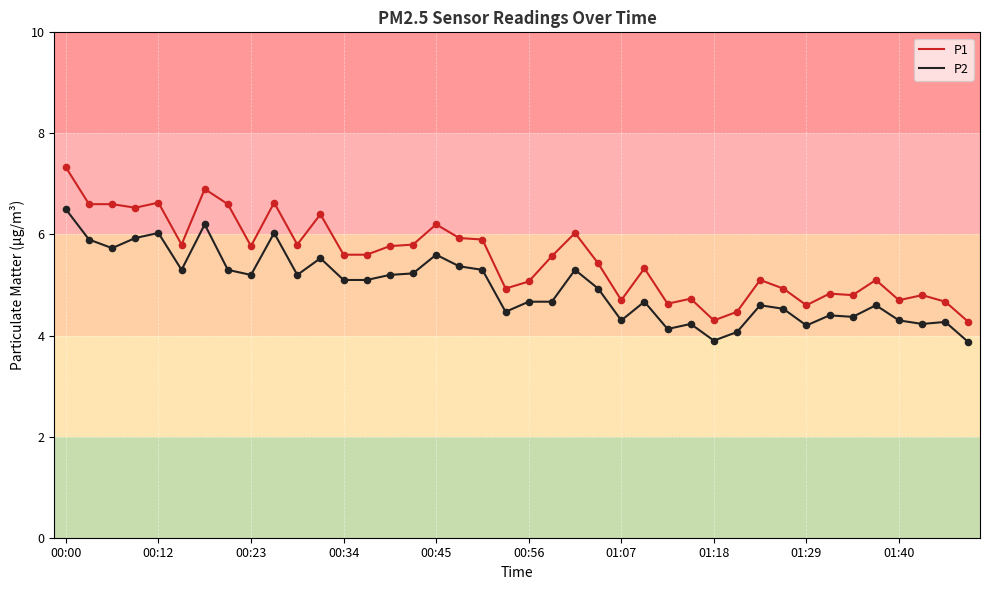

Which series has the widest spread of values?

P1